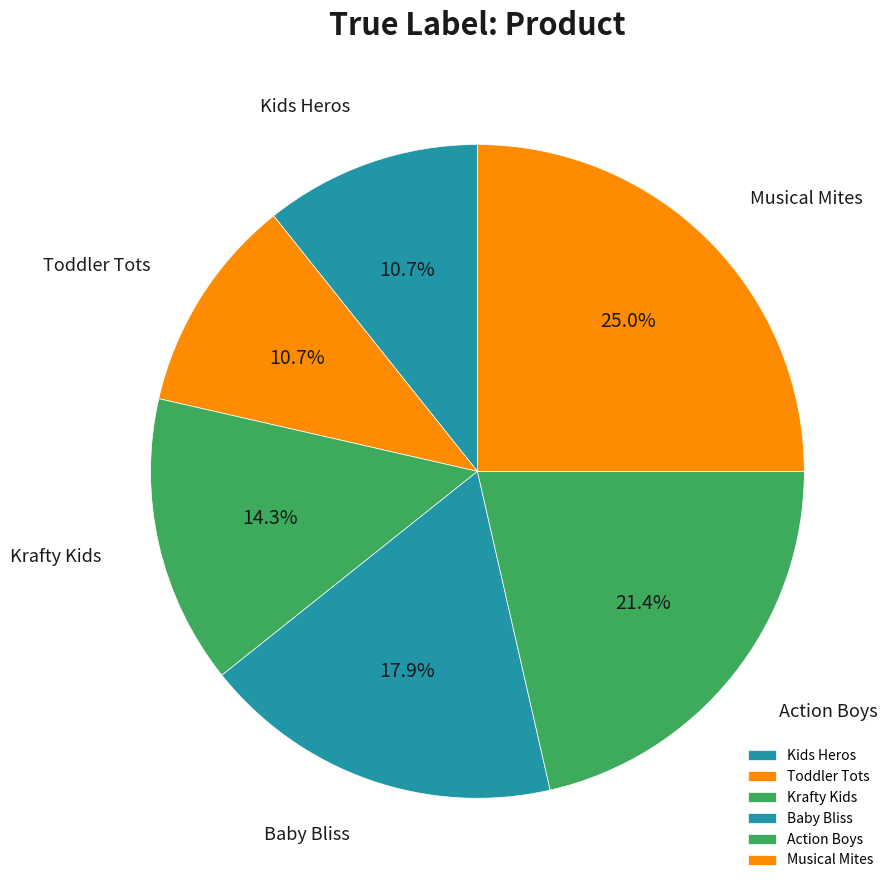

What percentage do Action Boys and Kids Heros together represent?

32.1%